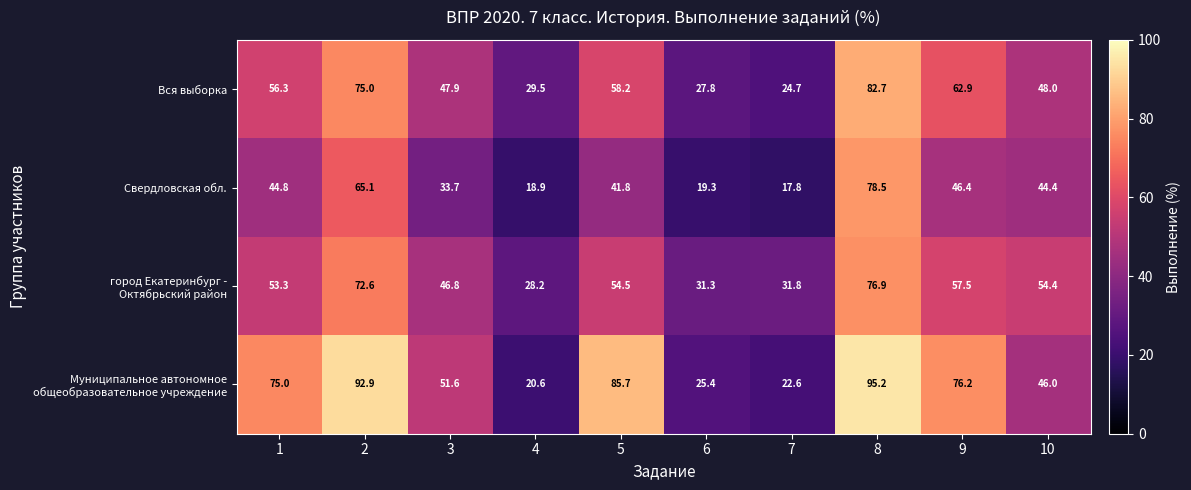

Which label corresponds to the smallest value in the chart?

7